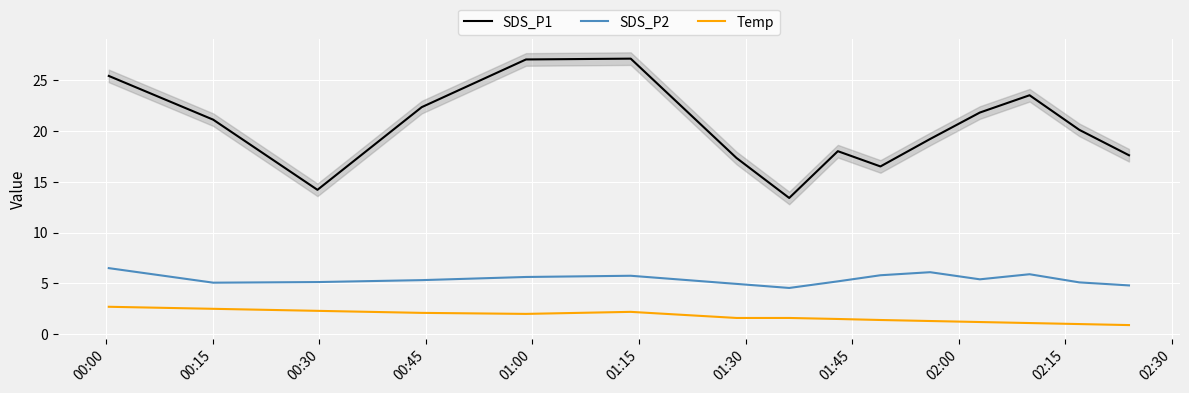

Reading left to right, extract all data points from this chart.

SDS_P1: 25.4	21.1	14.2	22.3	27.0	27.1	17.3	13.4	18.0	16.5	19.2	21.8	23.5	20.1	17.6
SDS_P2: 6.5	5.1	5.1	5.3	5.6	5.8	5.0	4.5	5.2	5.8	6.1	5.4	5.9	5.1	4.8
Temp: 2.7	2.5	2.3	2.1	2.0	2.2	1.6	1.6	1.5	1.4	1.3	1.2	1.1	1.0	0.9